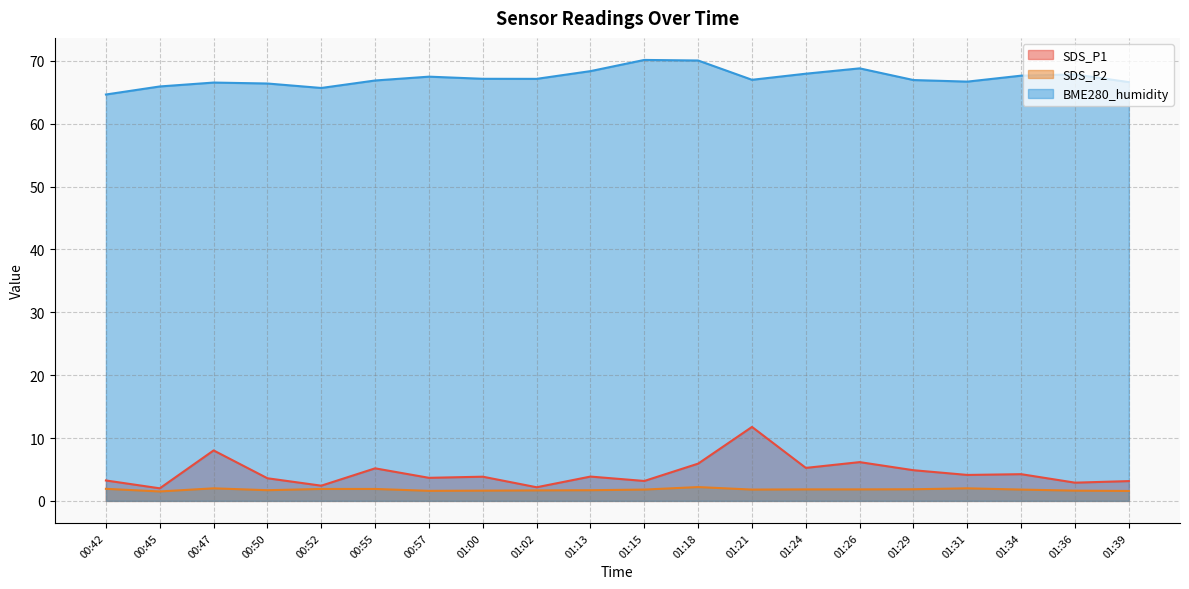

Reading right to left, transcribe all the data shown in this chart.

SDS_P1: 3.1	2.9	4.2	4.1	4.9	6.2	5.2	11.8	5.9	3.2	3.9	2.2	3.9	3.7	5.2	2.4	3.6	8.0	2.0	3.2
SDS_P2: 1.6	1.6	1.8	2.0	1.9	1.8	1.8	1.8	2.2	1.8	1.7	1.7	1.6	1.6	1.9	1.9	1.7	2.0	1.5	1.9
BME280_humidity: 66.6	67.9	67.7	66.7	67.0	68.8	68.0	67.0	70.1	70.2	68.4	67.2	67.2	67.5	66.9	65.7	66.4	66.6	65.9	64.7